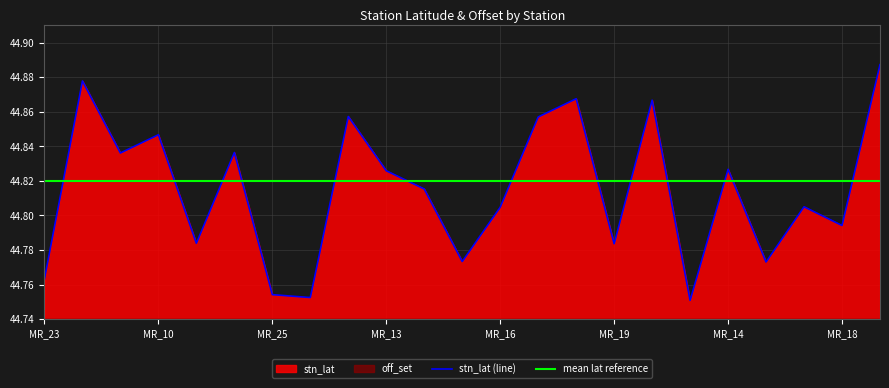

Approximately how many times larger is the value at MR_16 compared to MR_21?

1.0